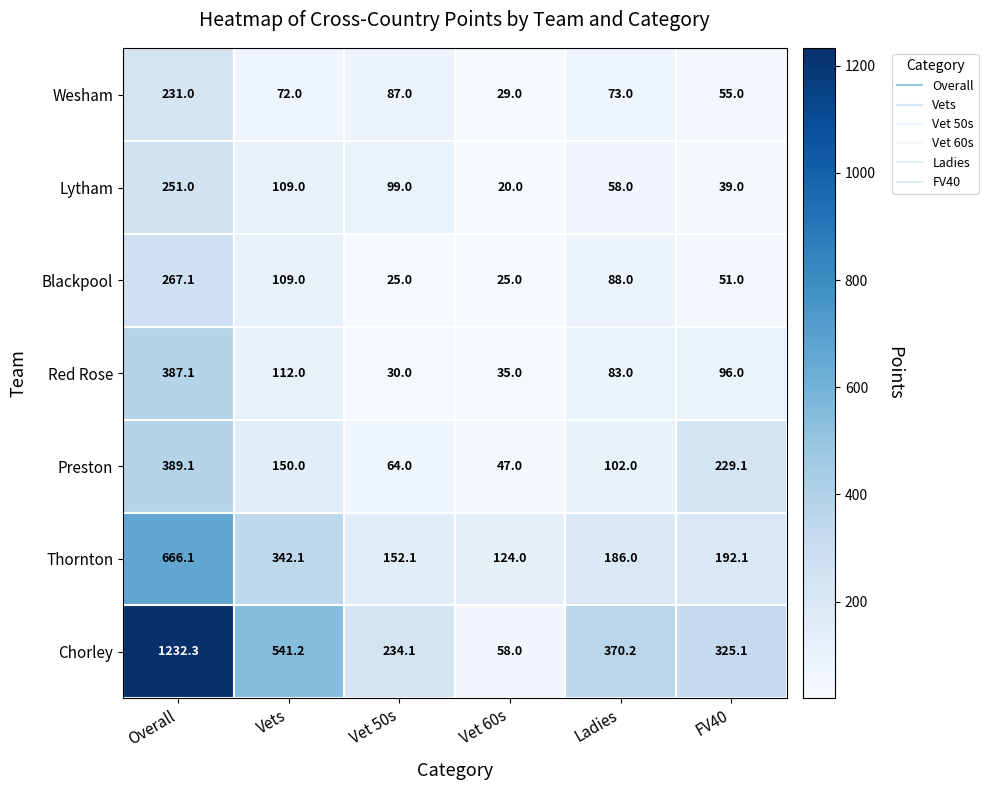

Is it true that Preston equals 102.0 at Ladies?

True